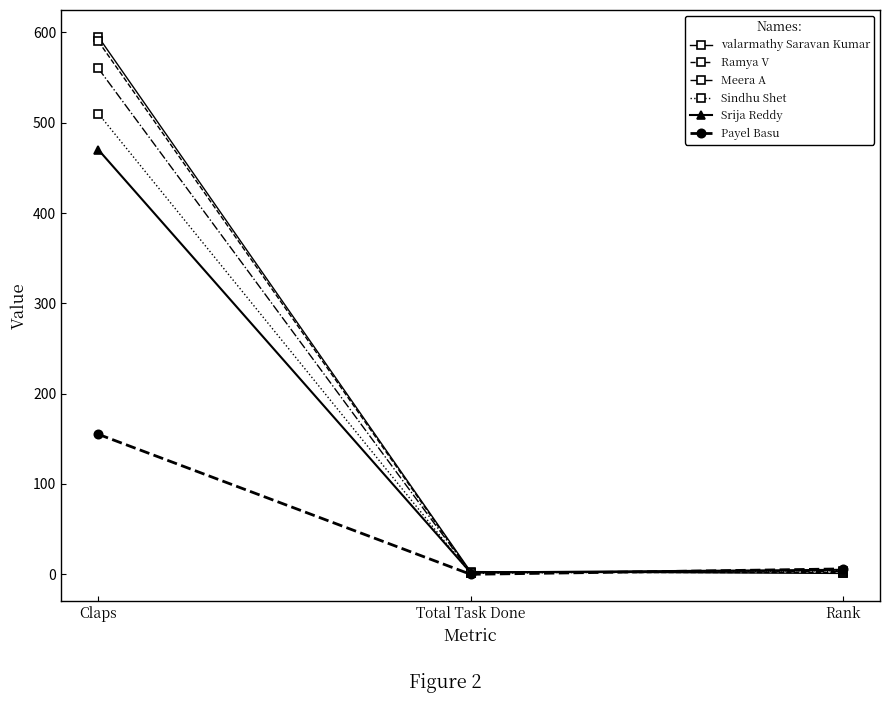

The Payel Basu series shows 62 at Total Task Done. True or false?

False